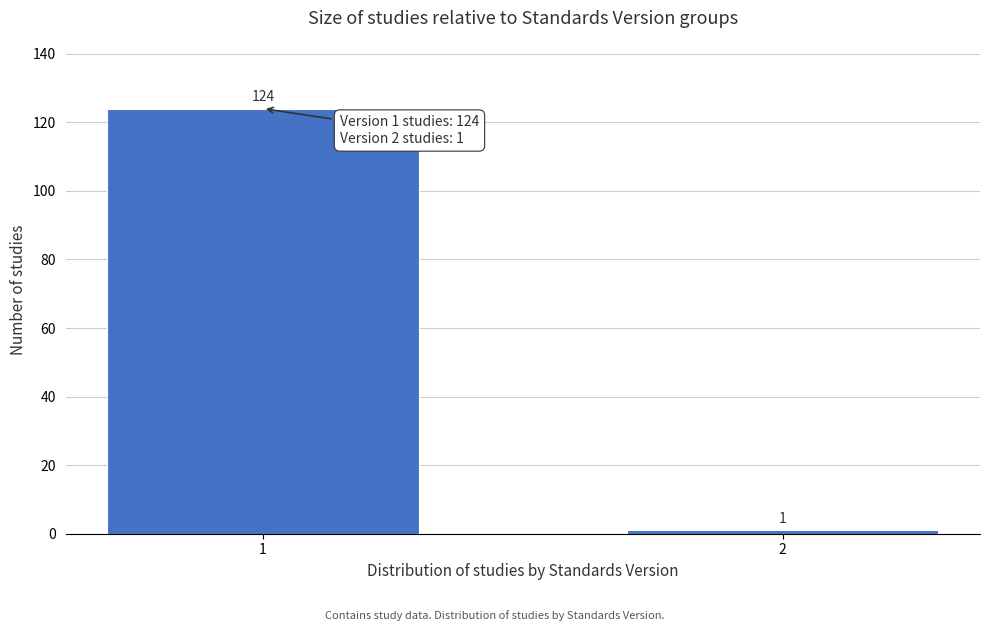

Reading left to right, what are all the values shown in this chart?

124	1